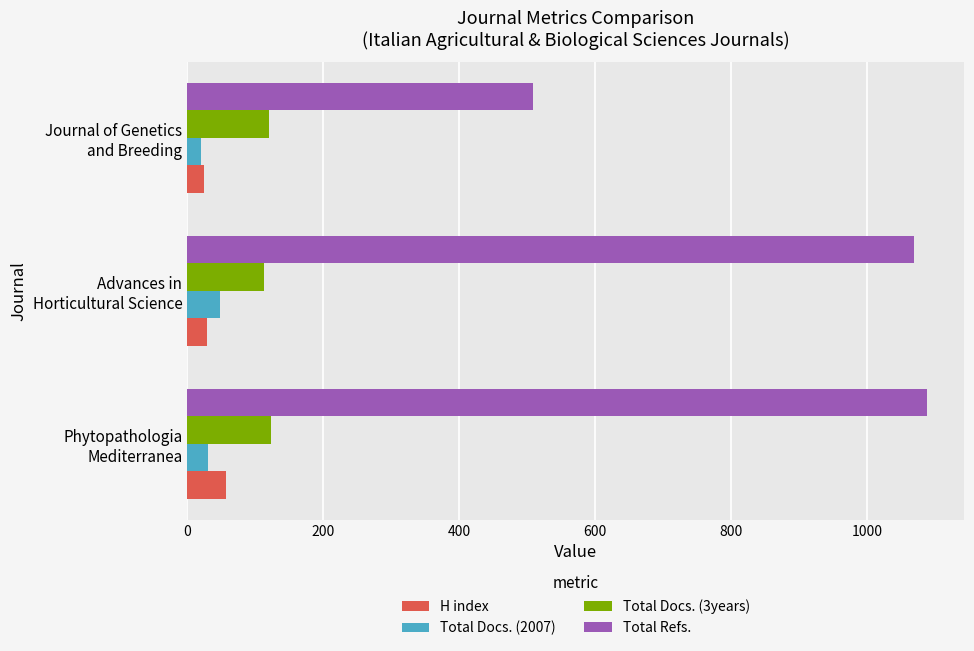

What is the difference between the maximum and minimum values in the H index series?

32